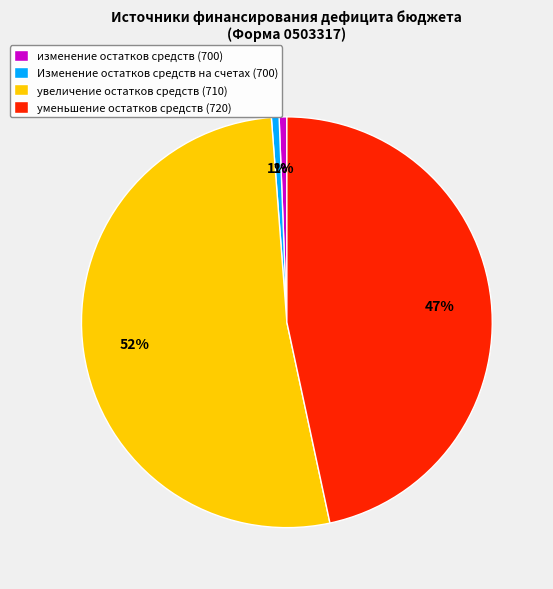

What is the largest slice in the pie chart?

увеличение остатков средств (710)